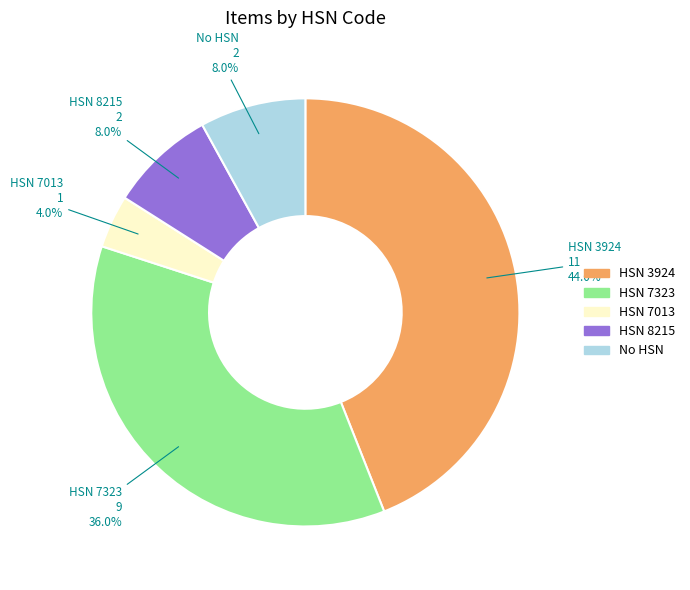

How many segments does this pie chart have?

5